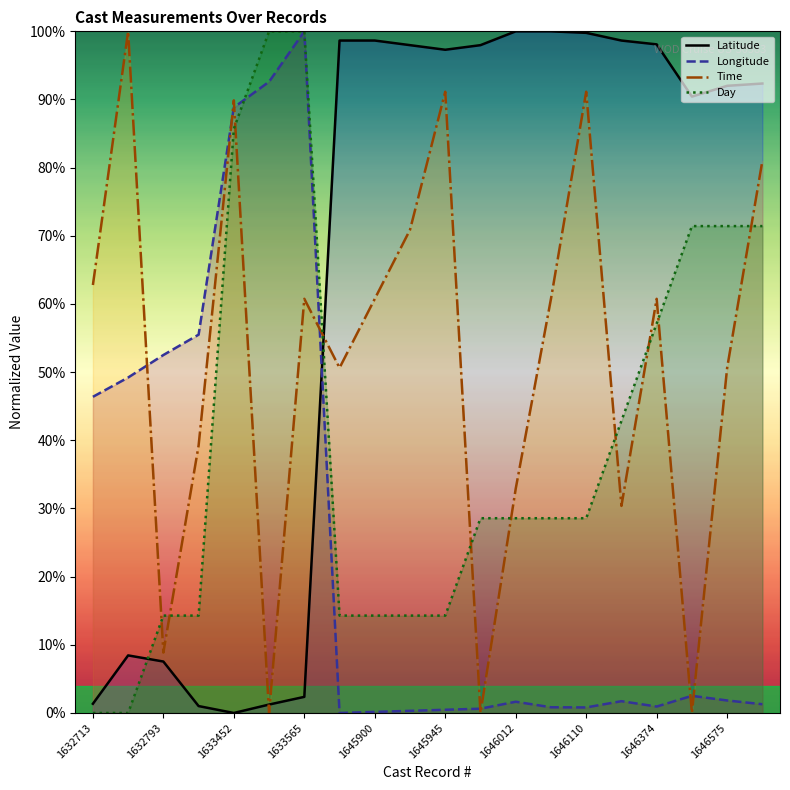

How many values in the Time series are below 60?

9